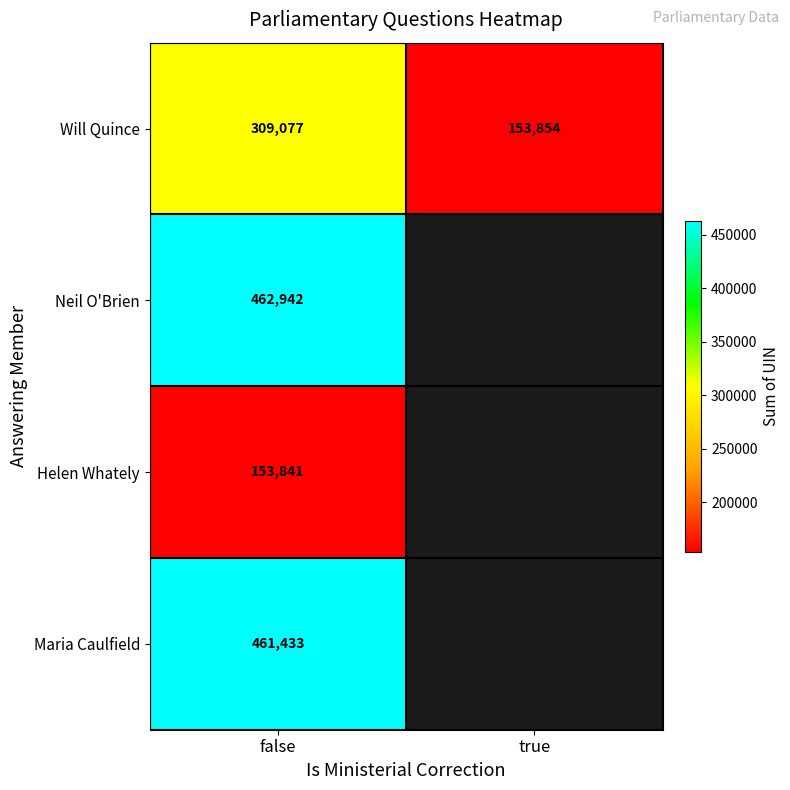

Rank the series at false from highest to lowest value.

Neil O'Brien, Maria Caulfield, Will Quince, Helen Whately